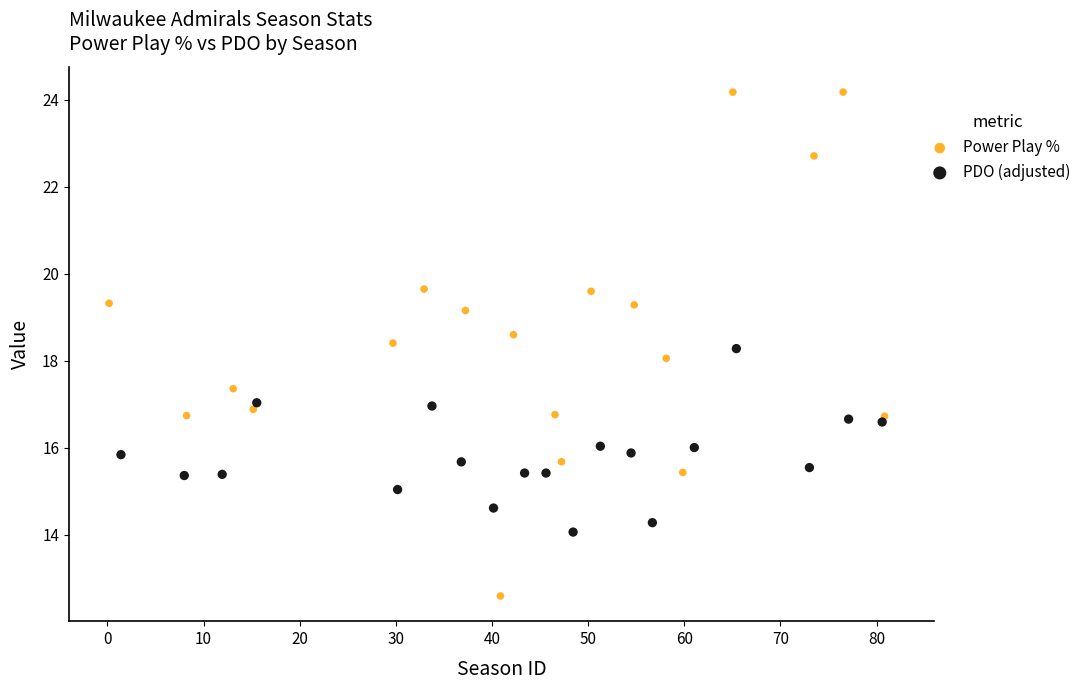

Which series reaches the minimum Y coordinate?

Power Play %